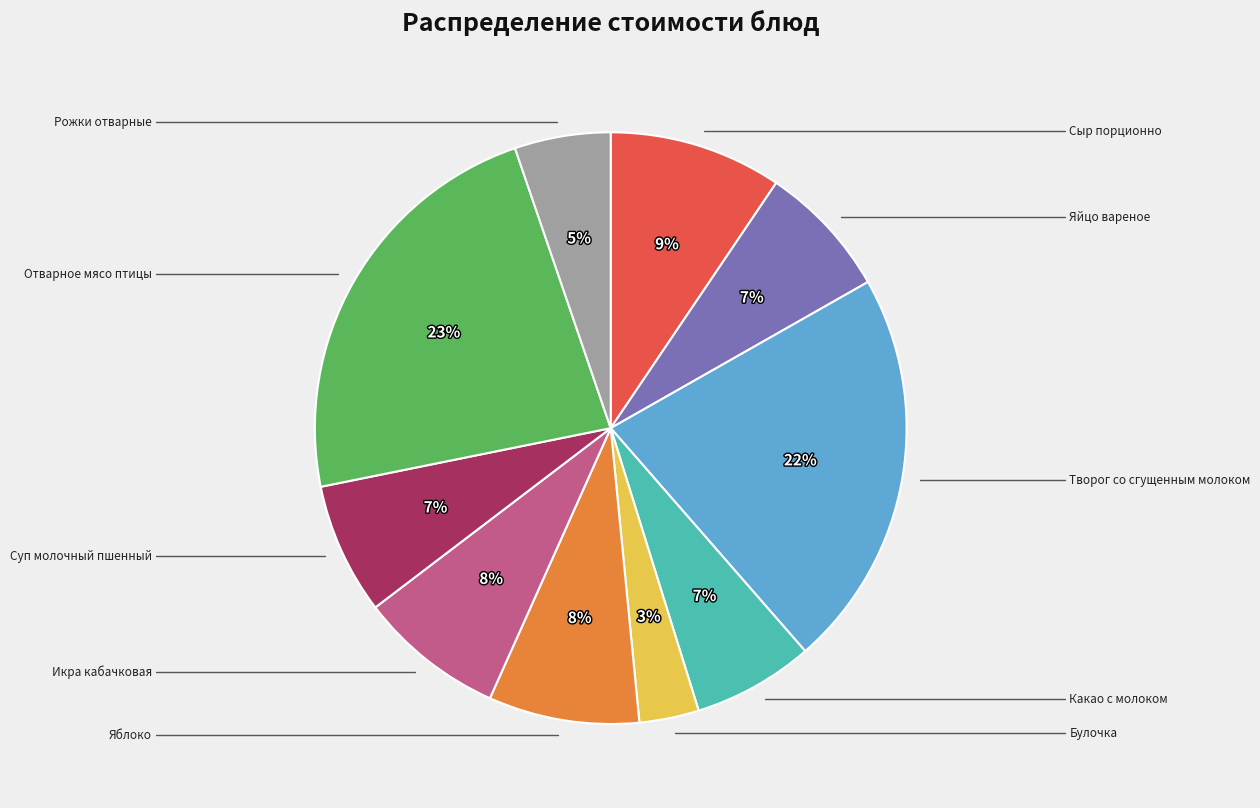

Is there a majority slice in this chart?

No